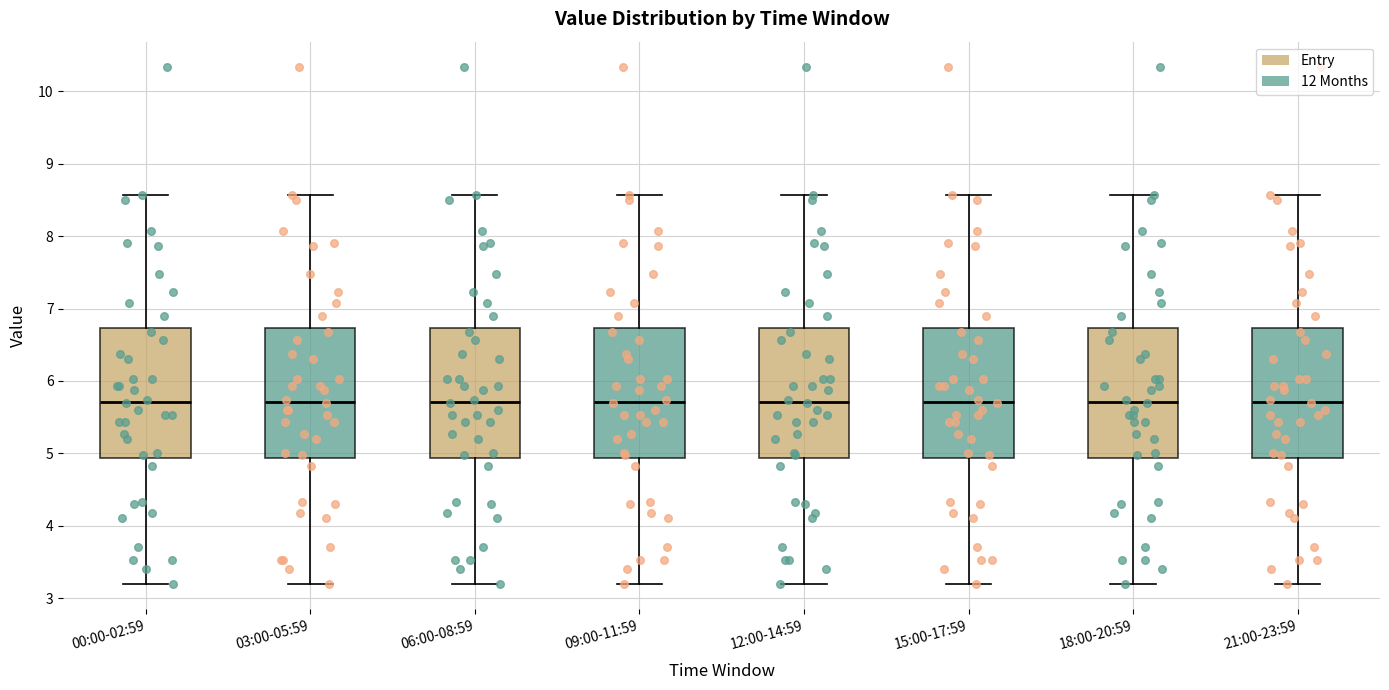

Reading left to right, read every box against the y-axis: the position of its median line, the range the box covers, and the ends of its whiskers. The values are not printed on the chart, so give them approximately, as read against the axis.

00:00-02:59: median 5.7, box 4.9 to 6.7, whiskers 3.2 to 8.6
03:00-05:59: median 5.7, box 4.9 to 6.7, whiskers 3.2 to 8.6
06:00-08:59: median 5.7, box 4.9 to 6.7, whiskers 3.2 to 8.6
09:00-11:59: median 5.7, box 4.9 to 6.7, whiskers 3.2 to 8.6
12:00-14:59: median 5.7, box 4.9 to 6.7, whiskers 3.2 to 8.6
15:00-17:59: median 5.7, box 4.9 to 6.7, whiskers 3.2 to 8.6
18:00-20:59: median 5.7, box 4.9 to 6.7, whiskers 3.2 to 8.6
21:00-23:59: median 5.7, box 4.9 to 6.7, whiskers 3.2 to 8.6